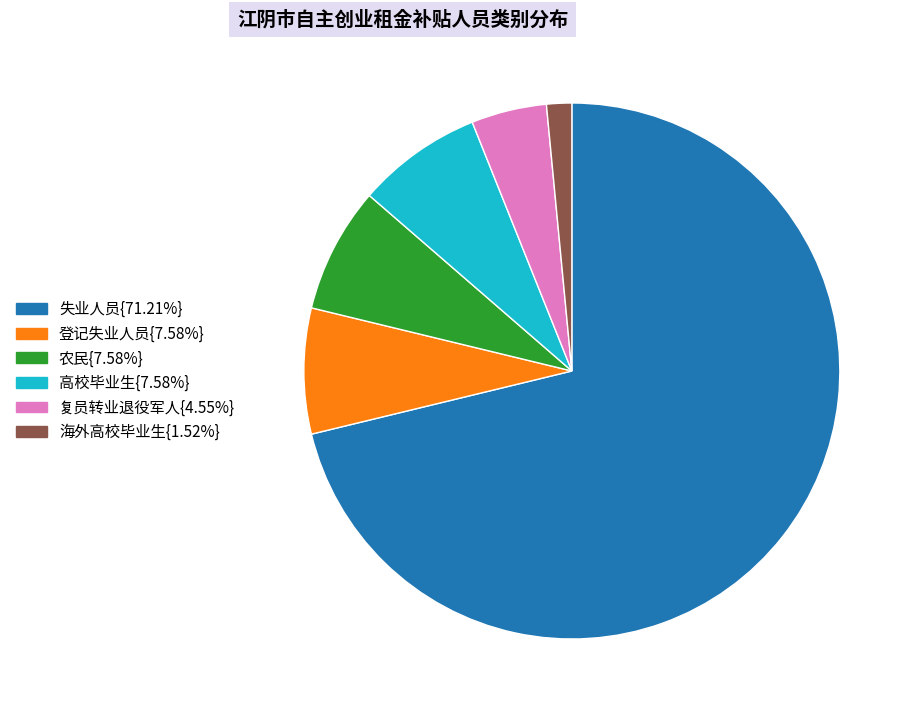

Which slice is the largest?

失业人员